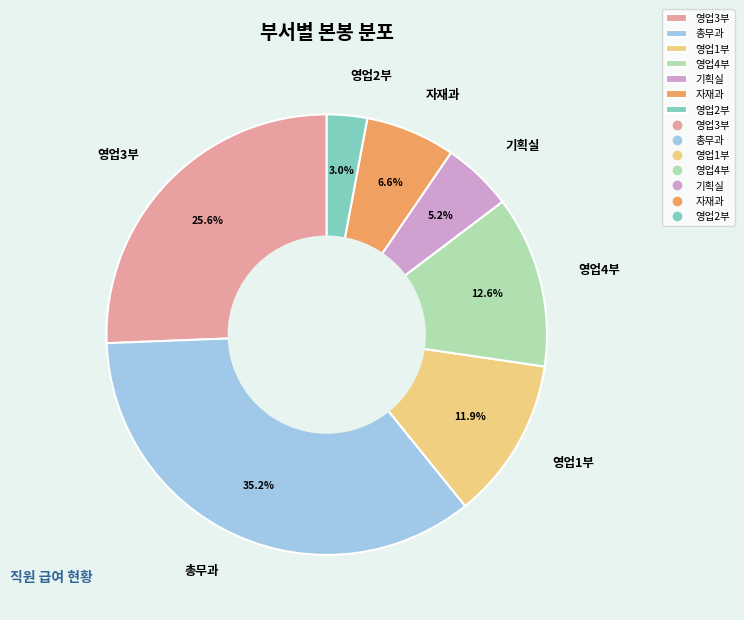

What percentage is the 영업2부 slice, to the nearest percent?

3%